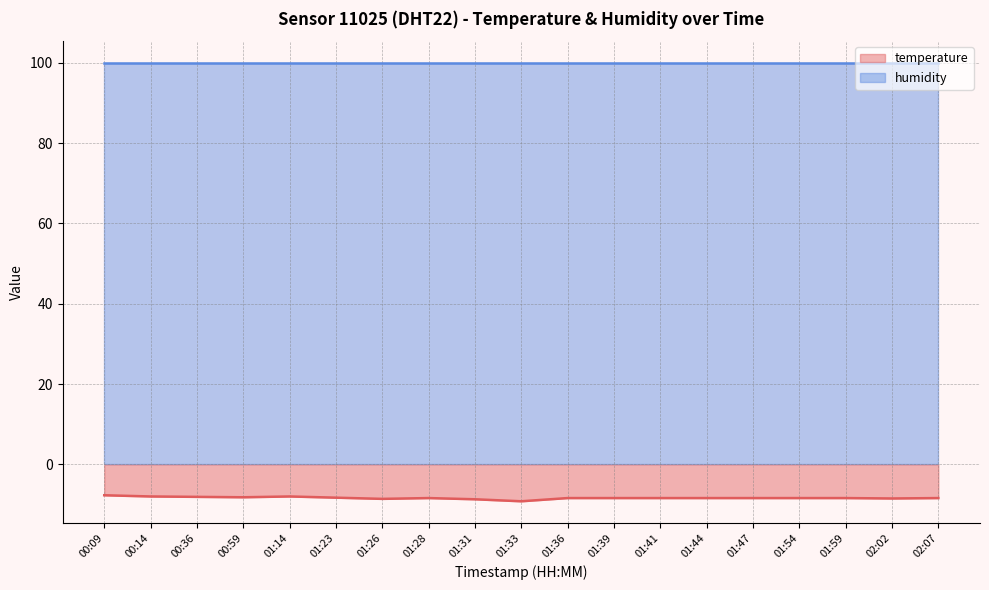

How many lines are shown in the chart?

2